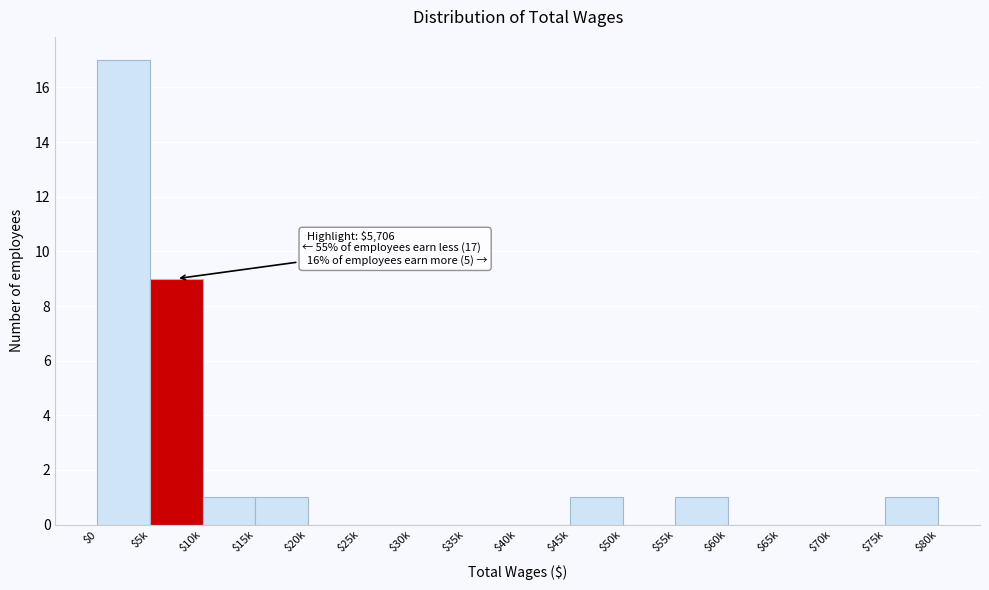

What is the greatest value displayed?

17